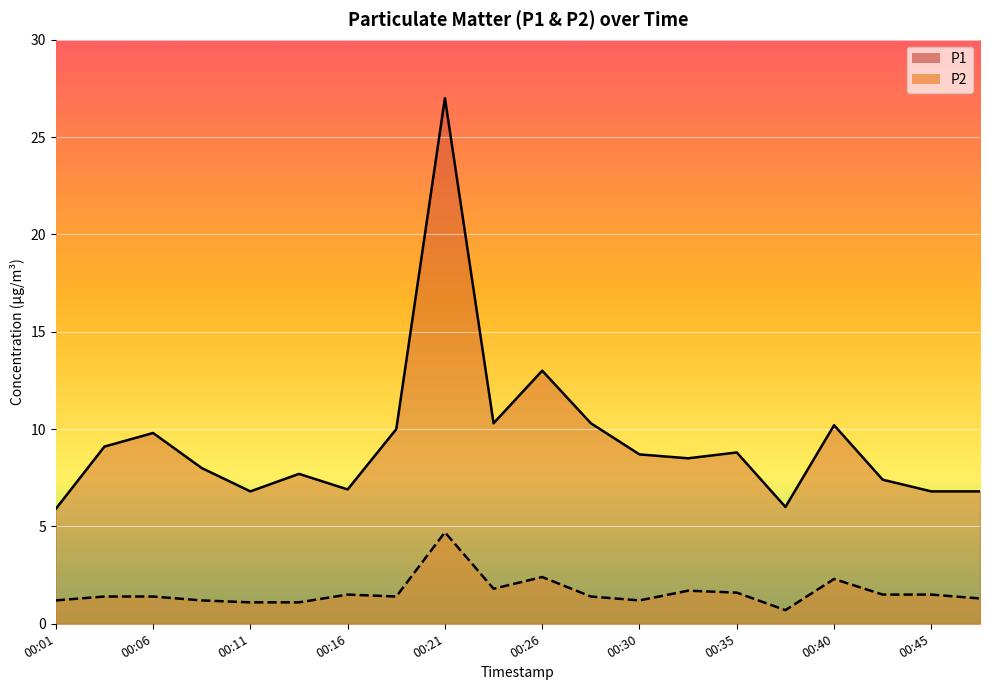

How many data points in P1 are above 8?

11